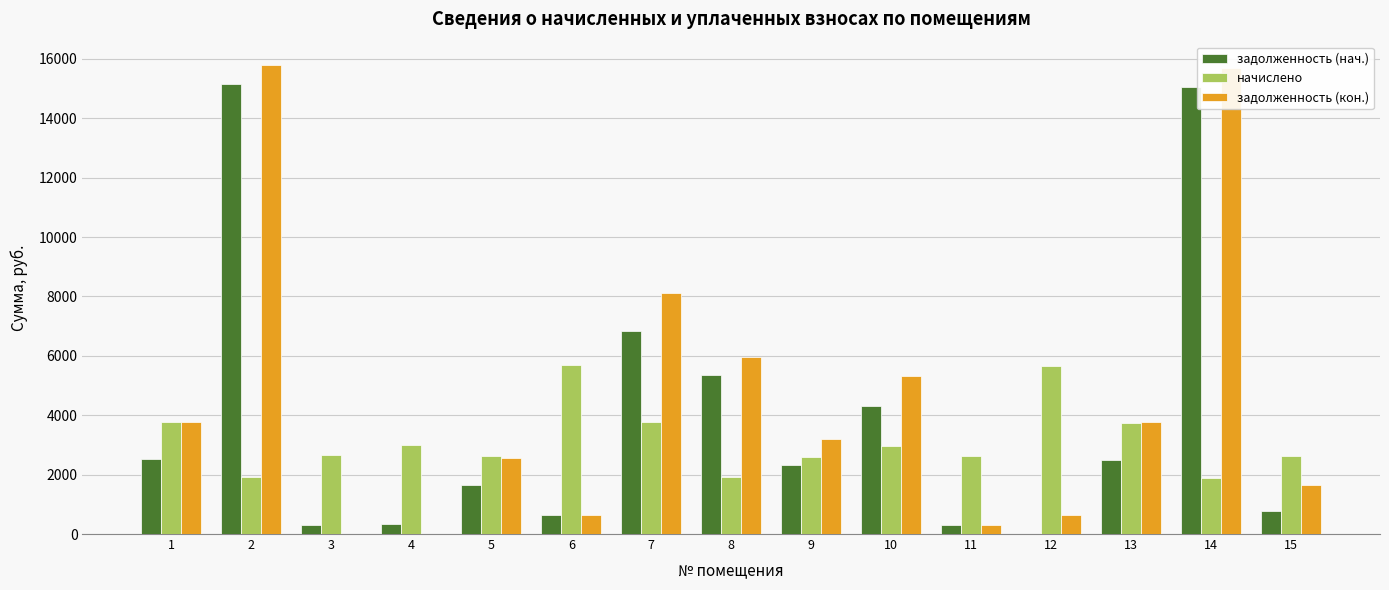

What is the maximum value shown in the chart?

15791.3